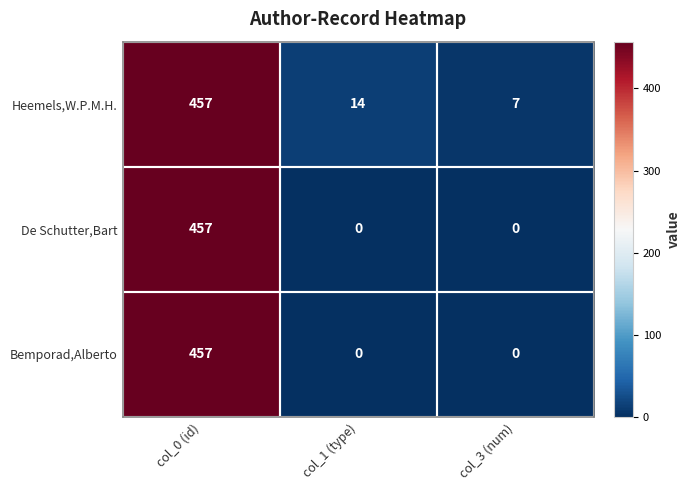

At which category is the sum across all series the highest?

col_0 (id)